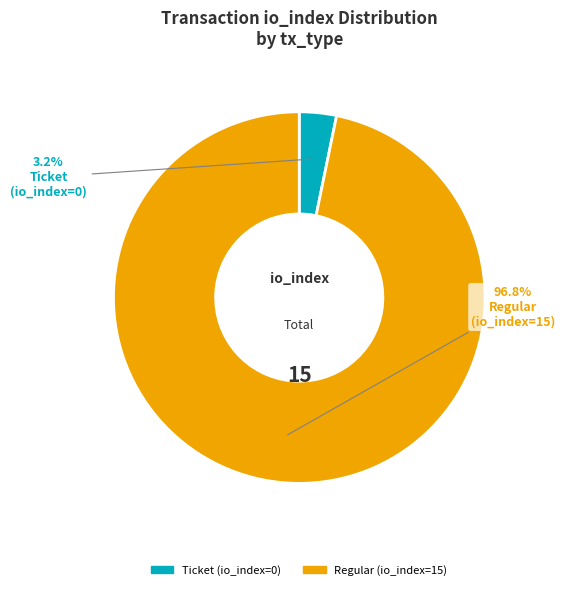

Between Regular (io_index=15) and Ticket (io_index=0), which is larger?

Regular (io_index=15)